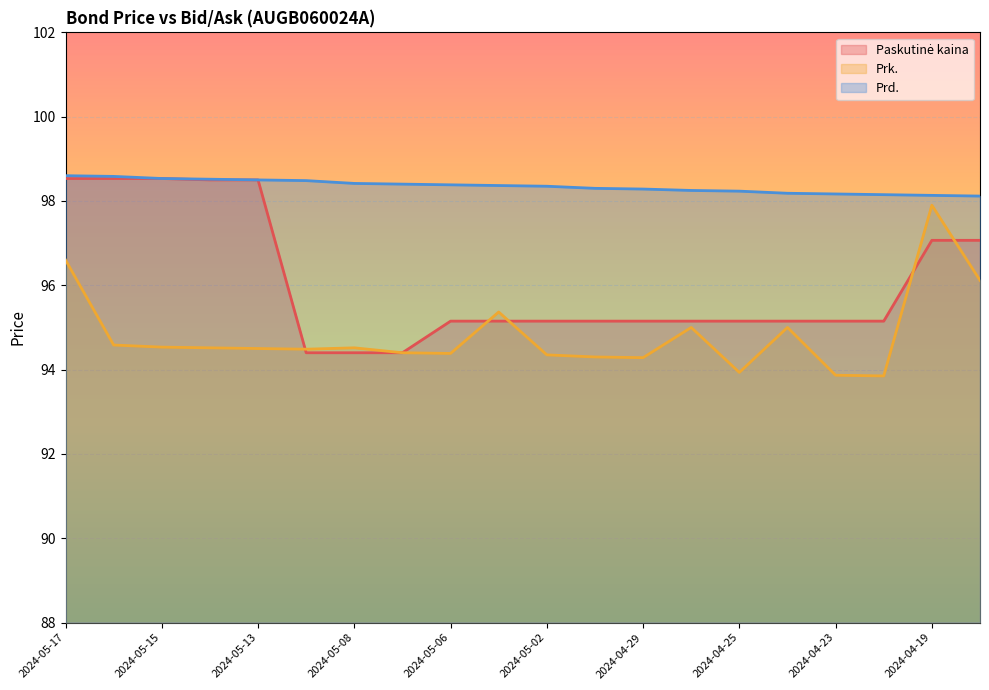

True or false: Paskutinė kaina has a value of 150.7 at 2024-04-29.

False